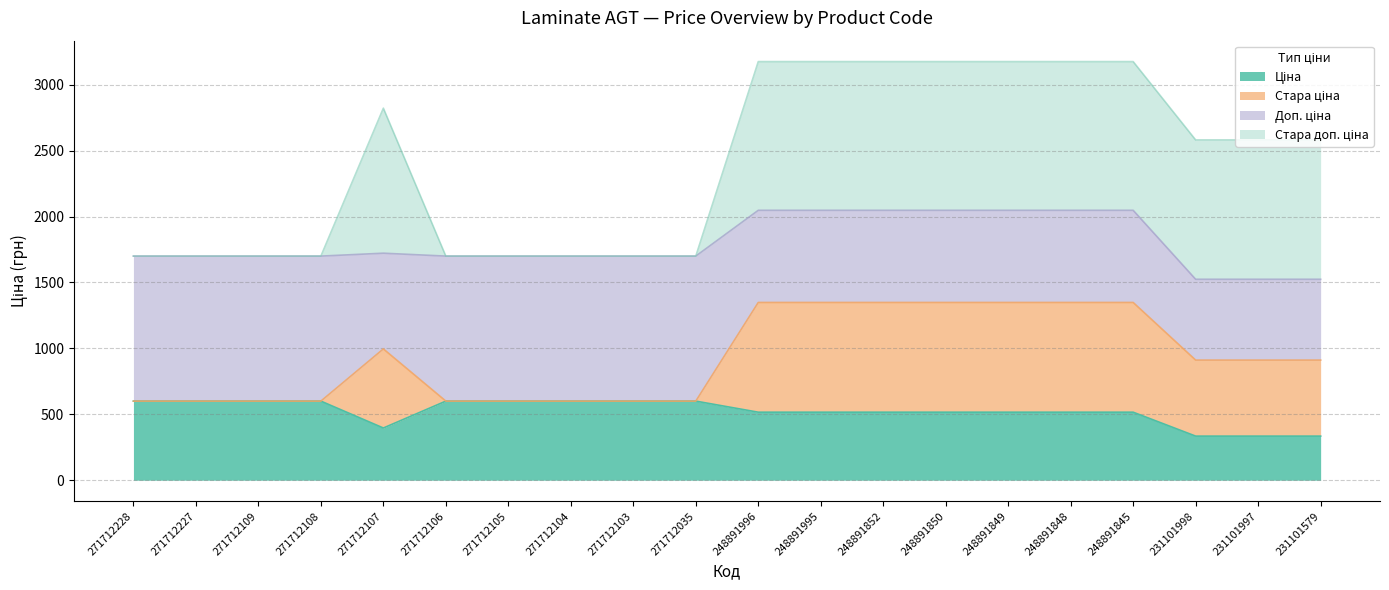

Rank the categories by Стара ціна value from lowest to highest.

271712228, 271712227, 271712109, 271712108, 271712106, 271712105, 271712104, 271712103, 271712035, 231101998, 231101997, 231101579, 271712107, 248891996, 248891995, 248891852, 248891850, 248891849, 248891848, 248891845